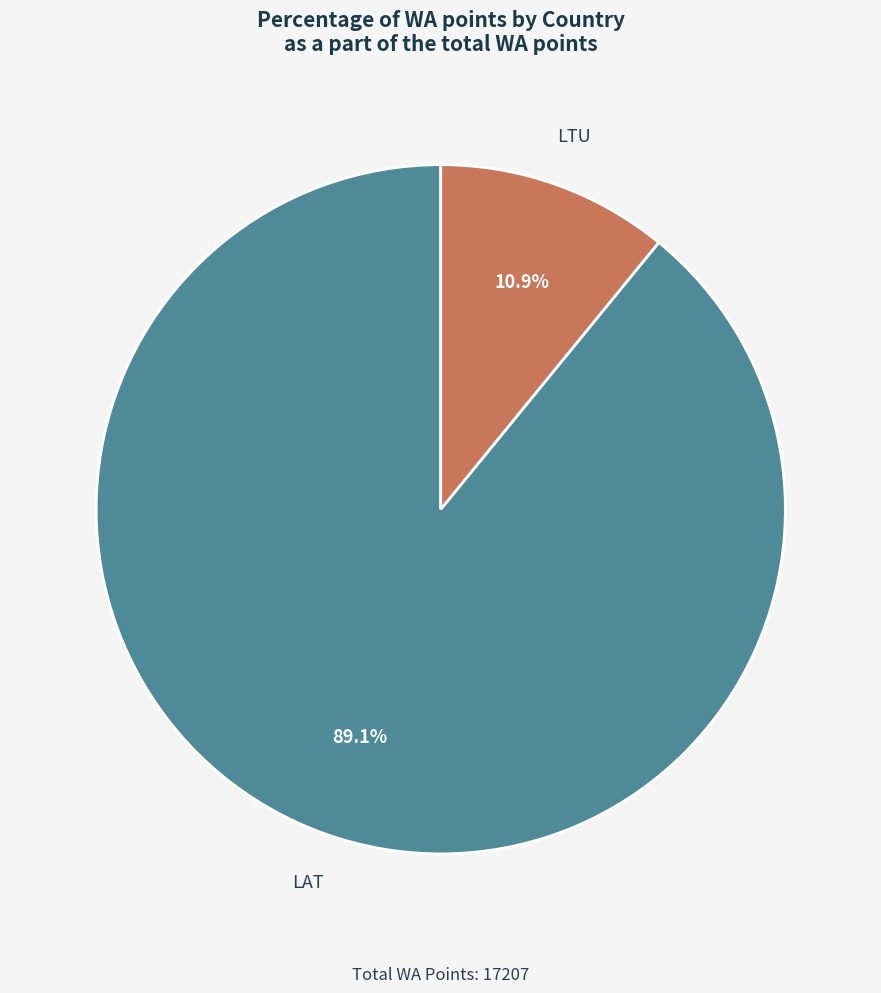

How many segments does this pie chart have?

2